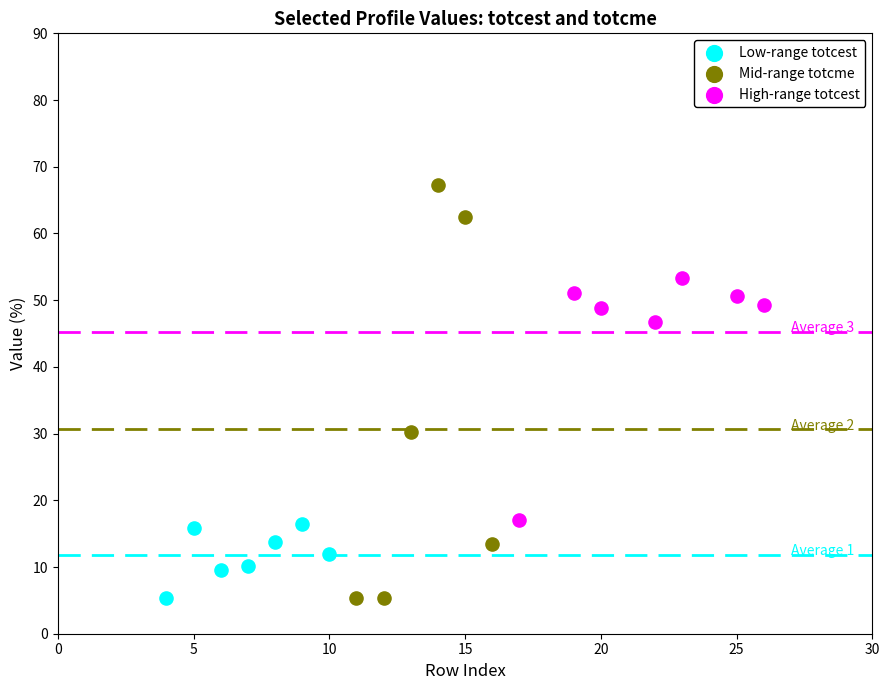

Which series contains the highest Y value?

Mid-range totcme